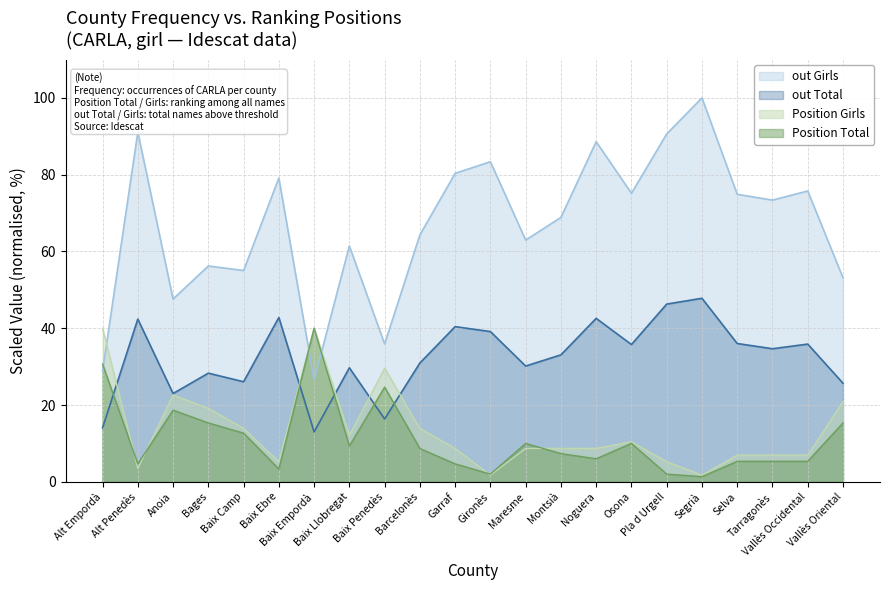

Rank the categories by Position Total value from highest to lowest.

Baix Empordà, Alt Empordà, Baix Penedès, Anoia, Bages, Vallès Oriental, Baix Camp, Maresme, Osona, Baix Llobregat, Barcelonès, Montsià, Noguera, Selva, Tarragonès, Vallès Occidental, Alt Penedès, Garraf, Baix Ebre, Gironès, Pla d Urgell, Segrià